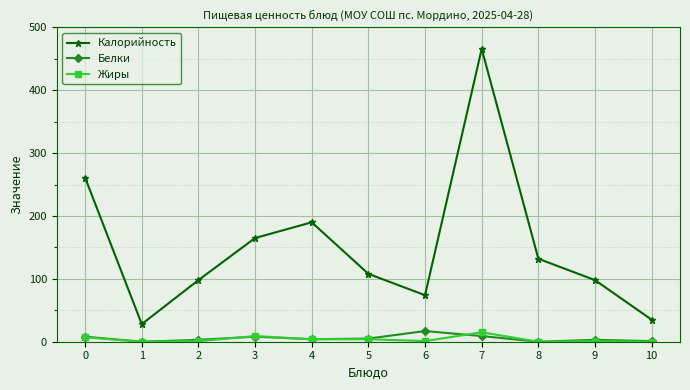

The value of Жиры at 9 is 1. True or false?

True